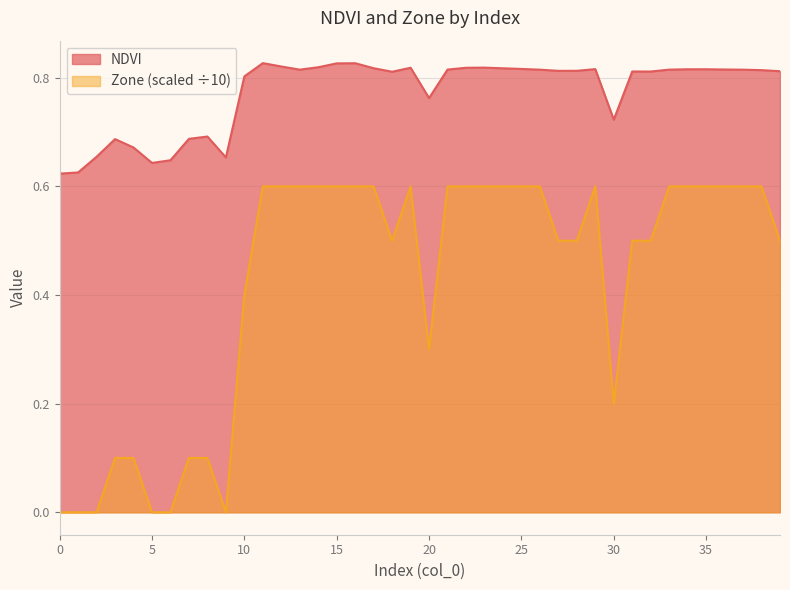

Where is the first local maximum for NDVI?

3